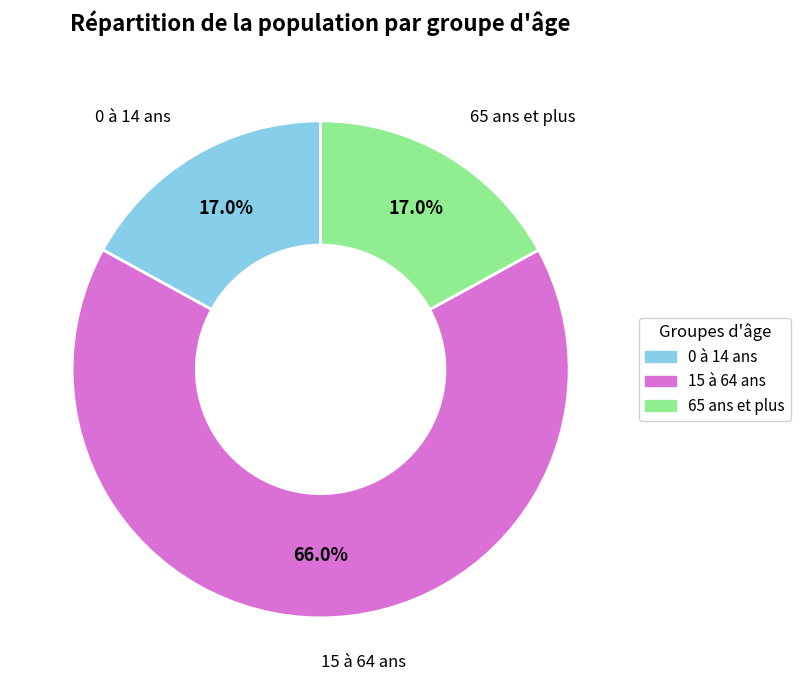

What is the ratio of the value at 0 à 14 ans to the value at 65 ans et plus?

1.0